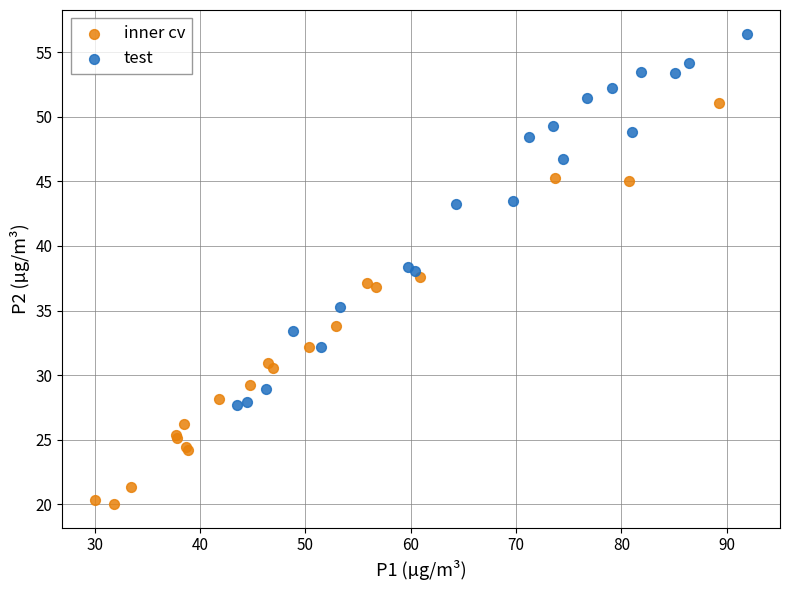

Which series contains the highest Y value?

test